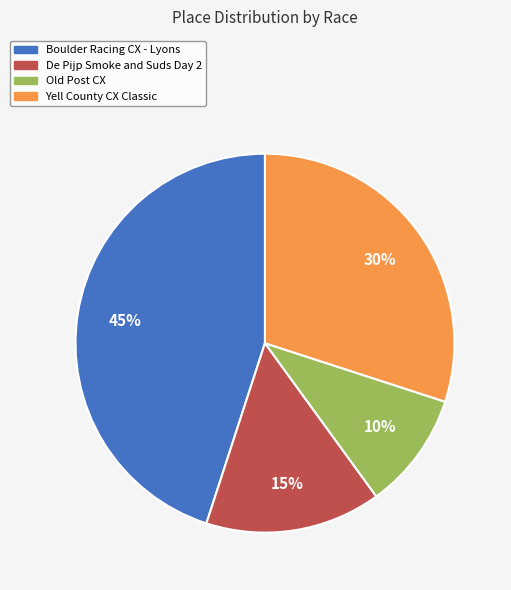

Which has a higher value, Old Post CX or De Pijp Smoke and Suds Day 2?

De Pijp Smoke and Suds Day 2